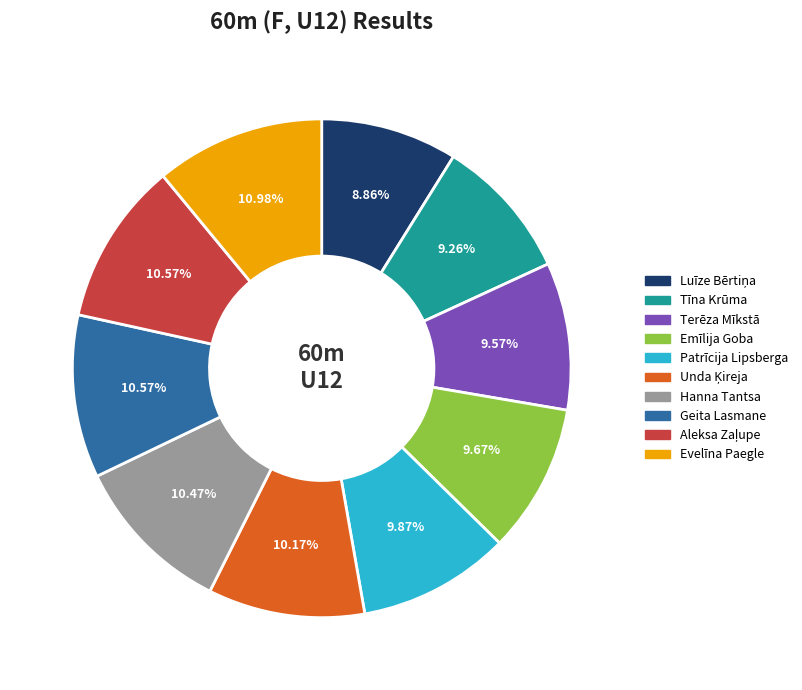

To the nearest percent, what percentage of the pie is Evelīna Paegle?

11%